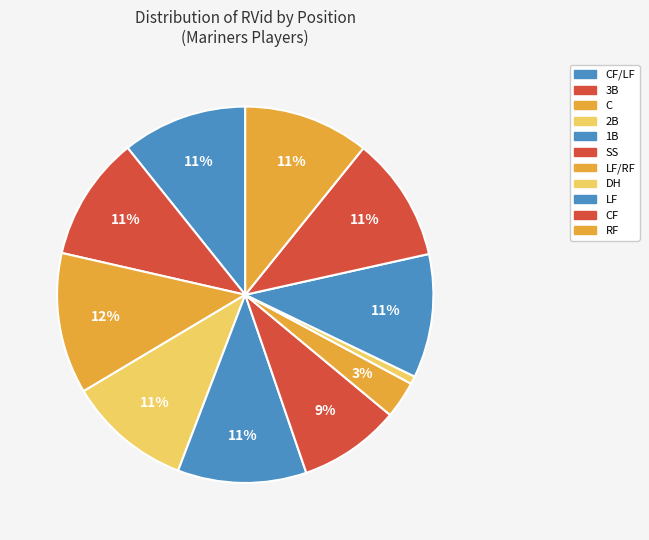

How many slices are in this pie chart?

11